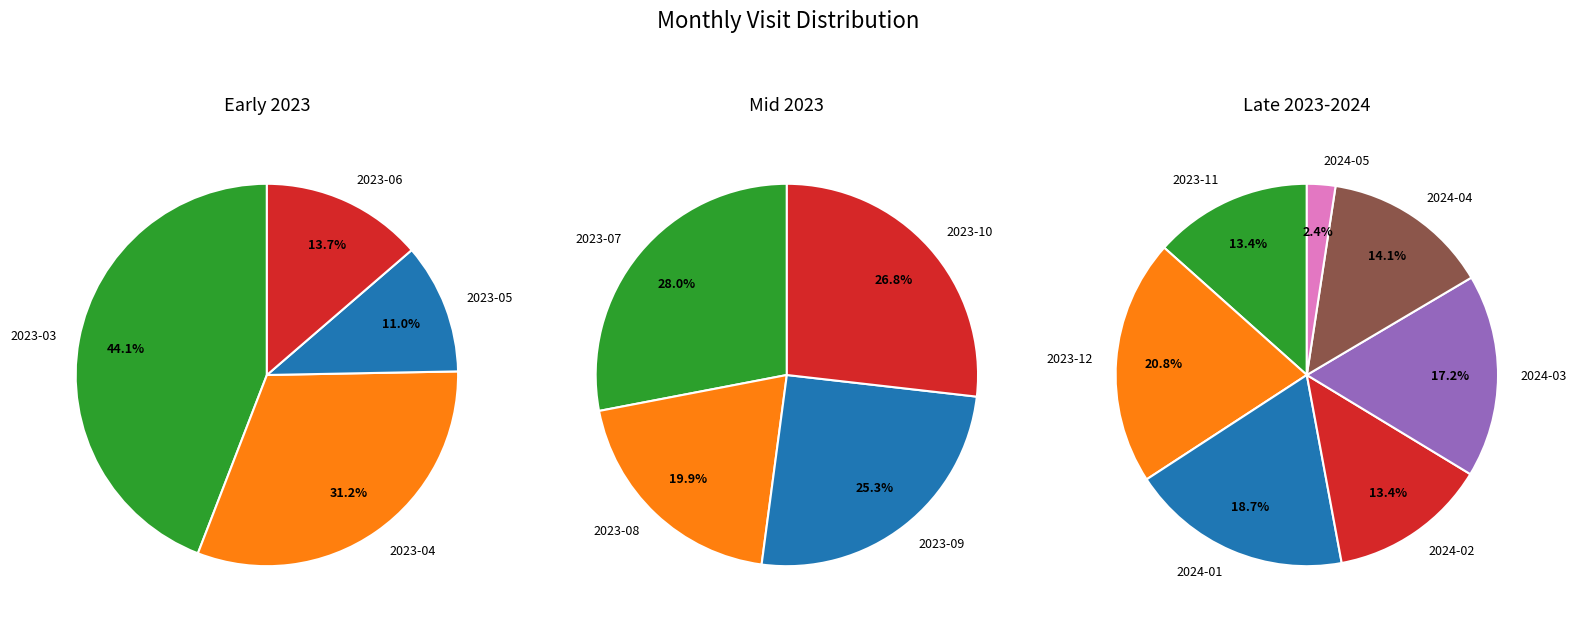

Count the number of slices in the pie.

15